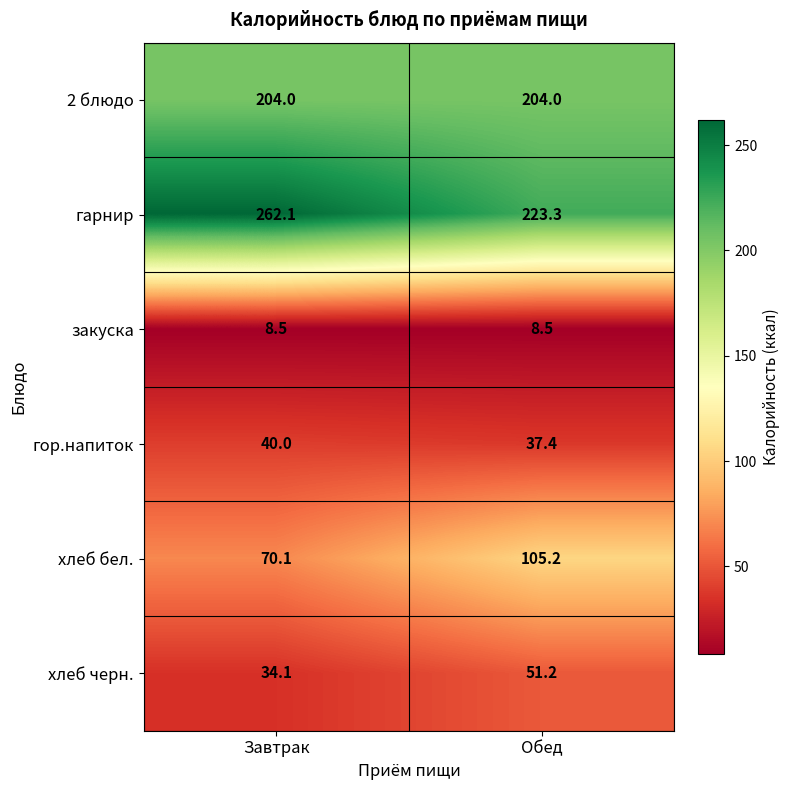

What is the sum of the хлеб бел. values at Обед and Завтрак?

175.3